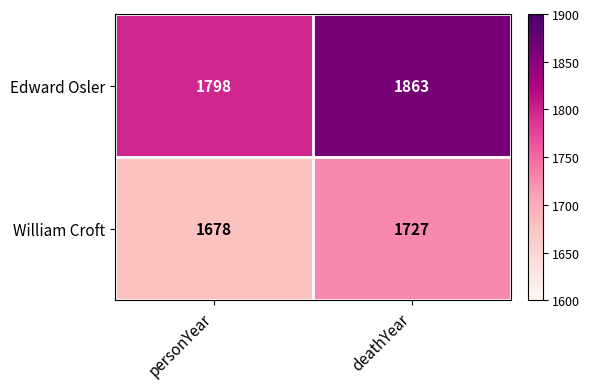

Is it true that Edward Osler equals 1863 at deathYear?

True